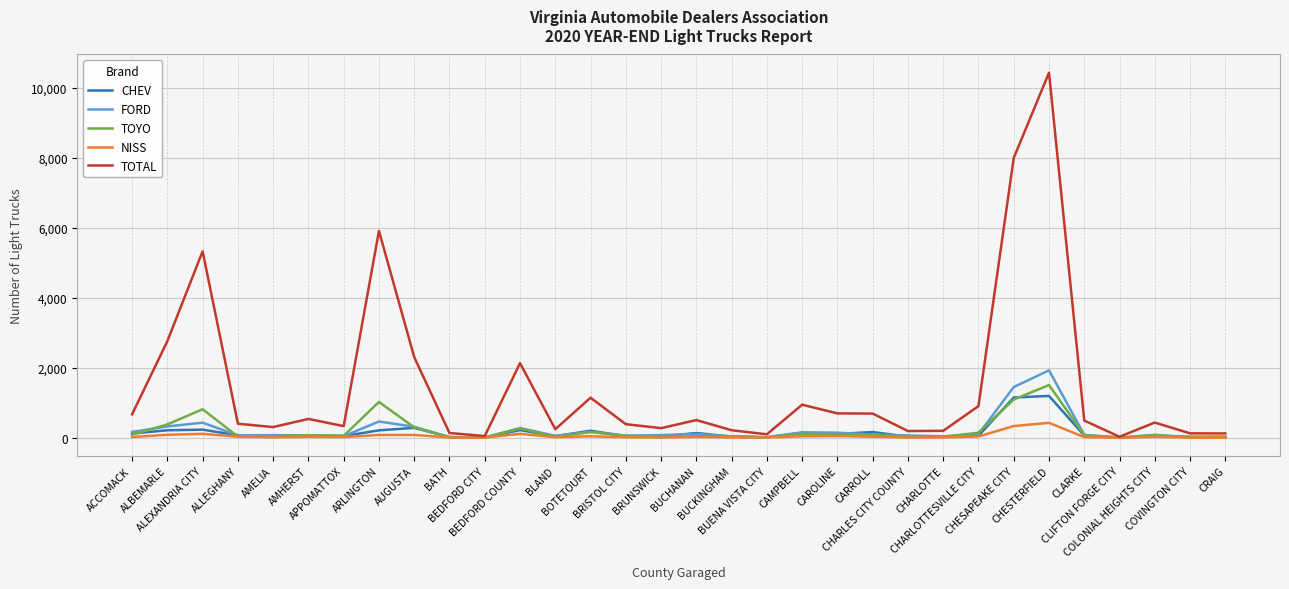

What is the maximum value for CHEV?

1193